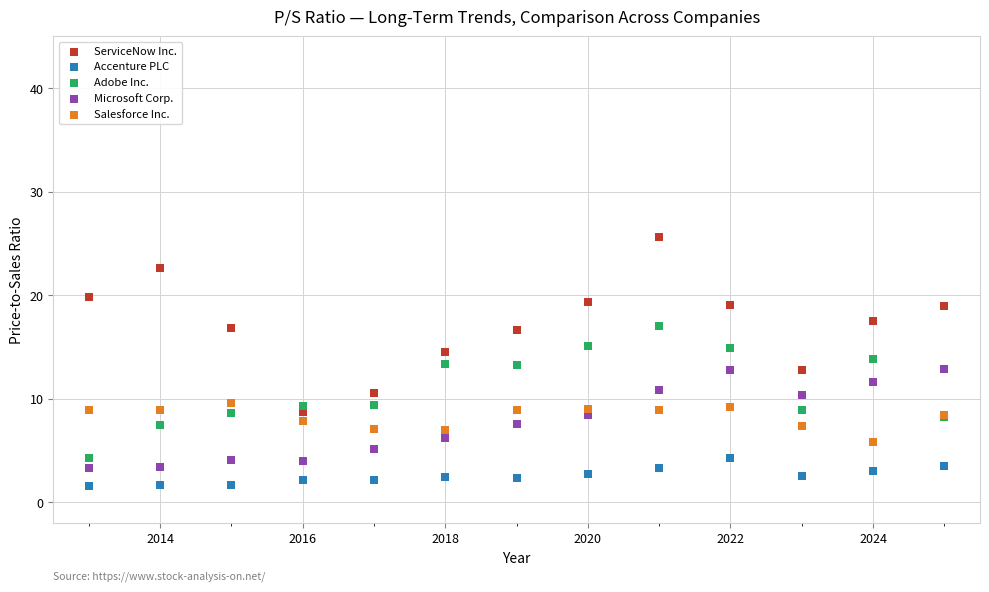

What are all the series names shown in the legend?

ServiceNow Inc., Accenture PLC, Adobe Inc., Microsoft Corp., Salesforce Inc.